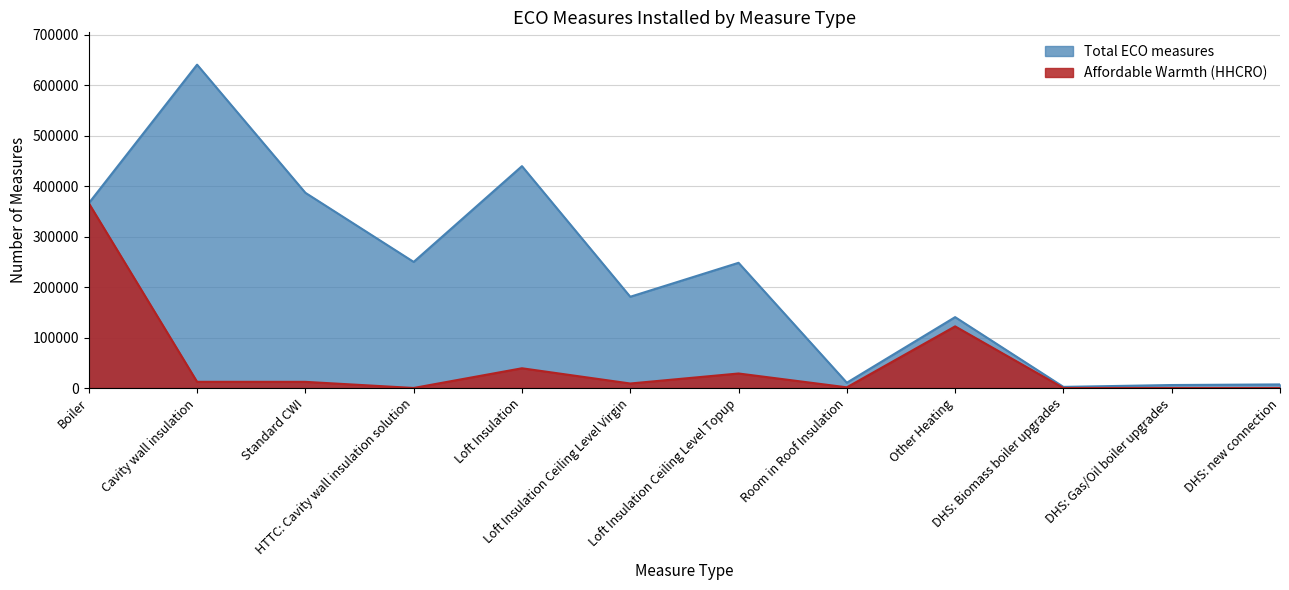

Rank the categories by Affordable Warmth (HHCRO) value from highest to lowest.

Boiler, Other Heating, Loft Insulation, Loft Insulation Ceiling Level Topup, Cavity wall insulation, Standard CWI, Loft Insulation Ceiling Level Virgin, Room in Roof Insulation, HTTC: Cavity wall insulation solution, DHS: Biomass boiler upgrades, DHS: Gas/Oil boiler upgrades, DHS: new connection